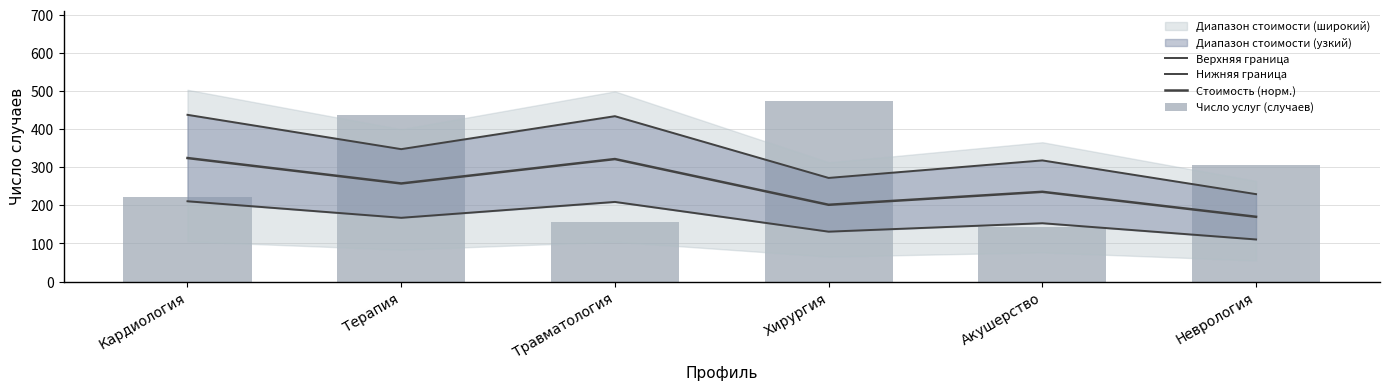

List the series in order of their peak value, lowest first.

Нижняя граница, Стоимость (норм.), Верхняя граница, Число услуг (случаев)